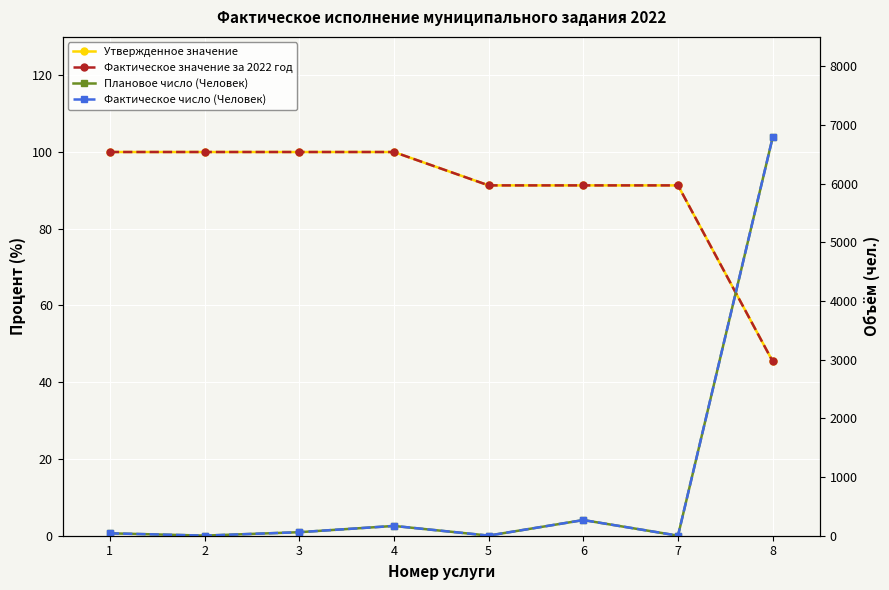

Where is Фактическое число (Человек) nearest to the value 3395?

6